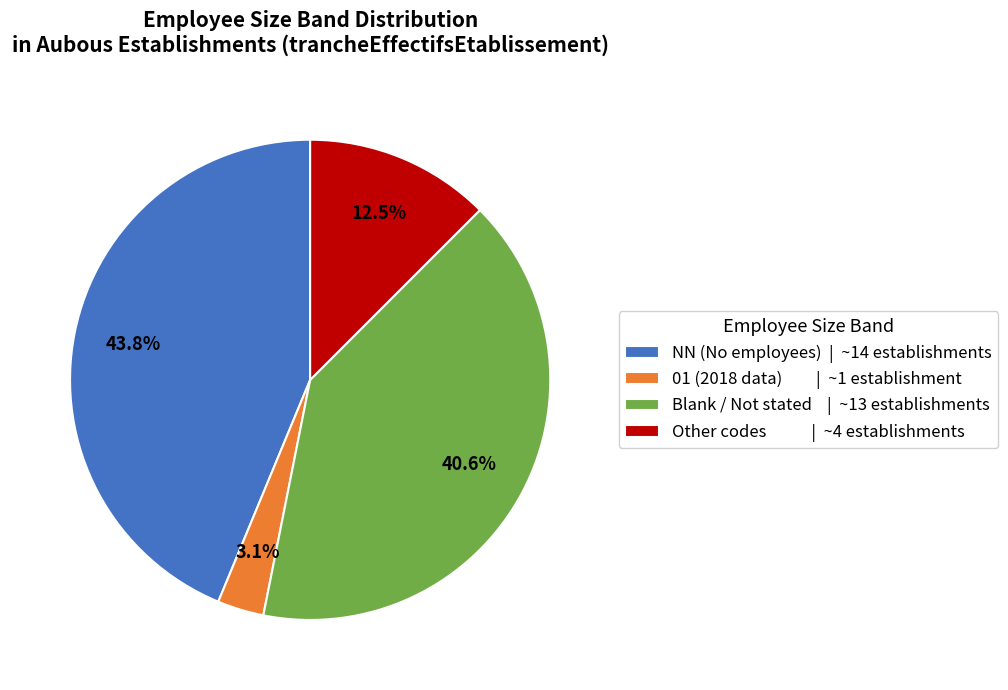

What is the ratio of the value at Other codes | ~4 establishments to the value at NN (No employees) | ~14 establishments?

0.3